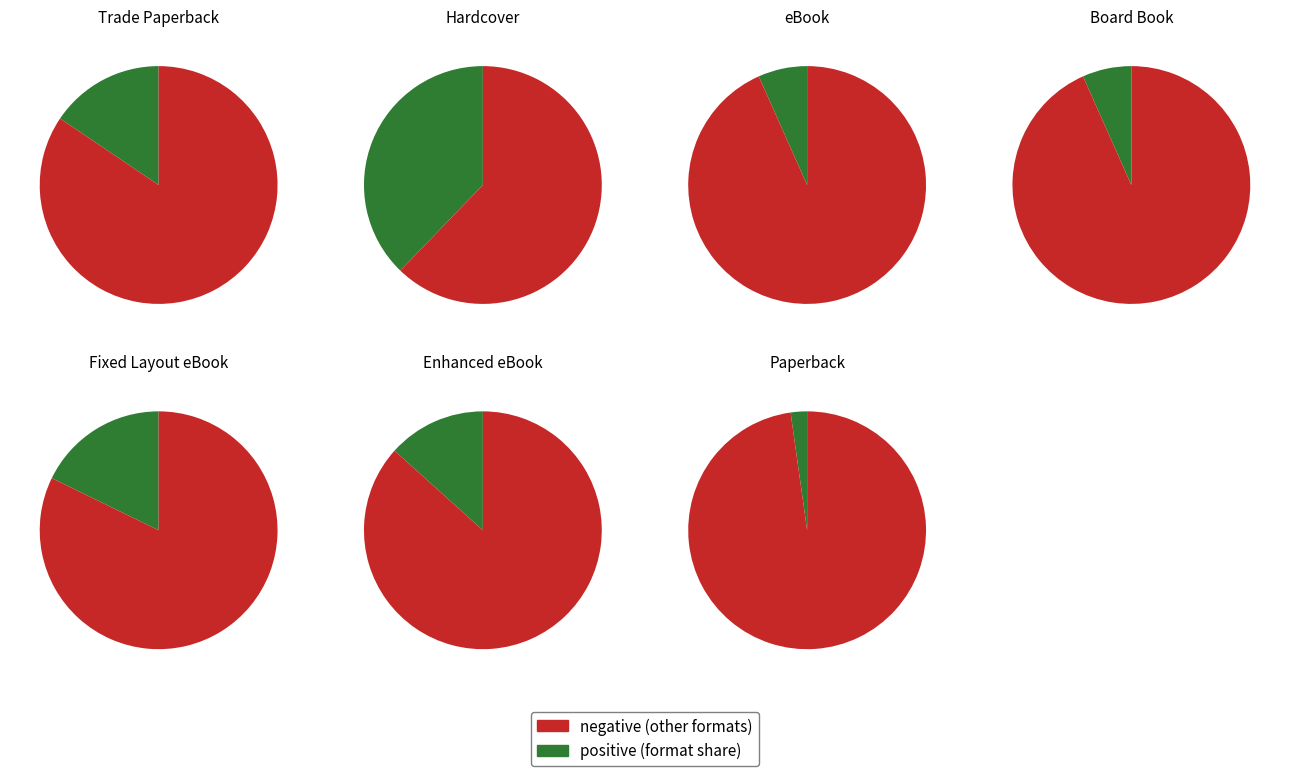

True or false: Trade Paperback accounts for 16% of the total.

True